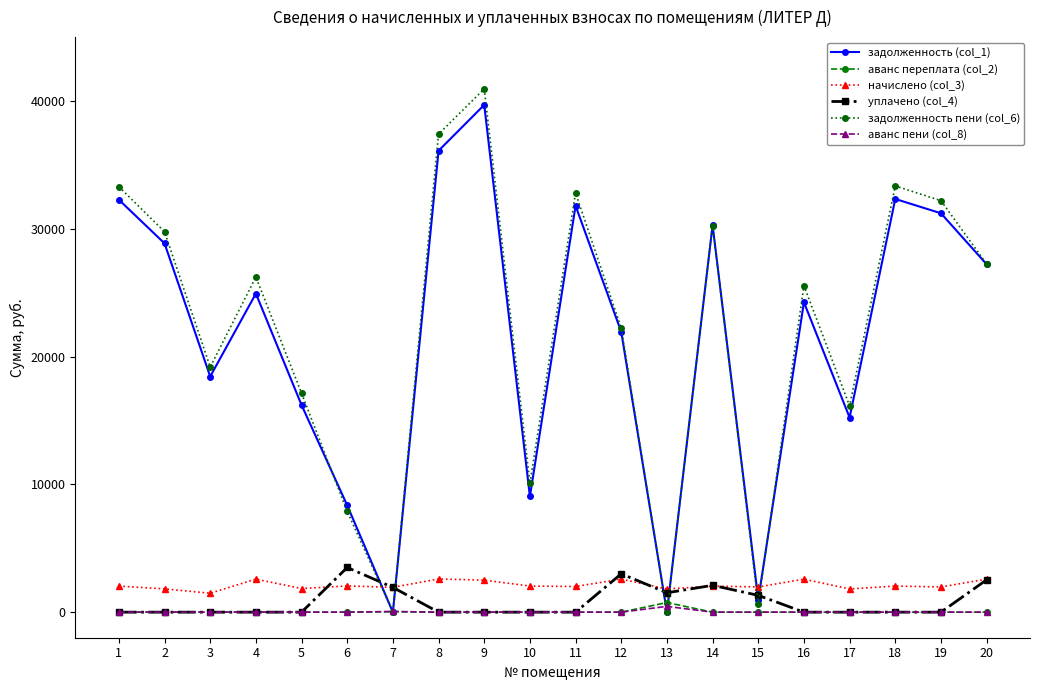

How many interior local peaks does the задолженность пени (col_6) series have?

6